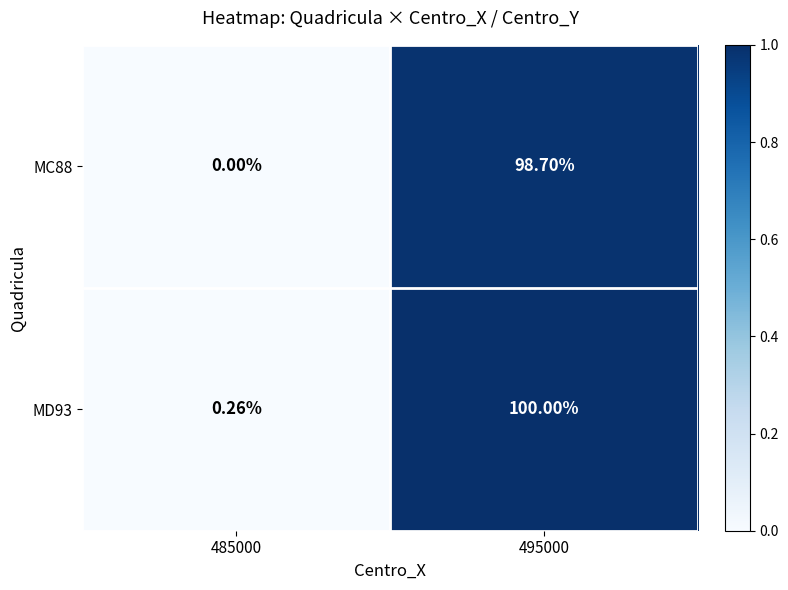

Is the value of MD93 at 485000 greater than the value of MC88 at 495000?

No